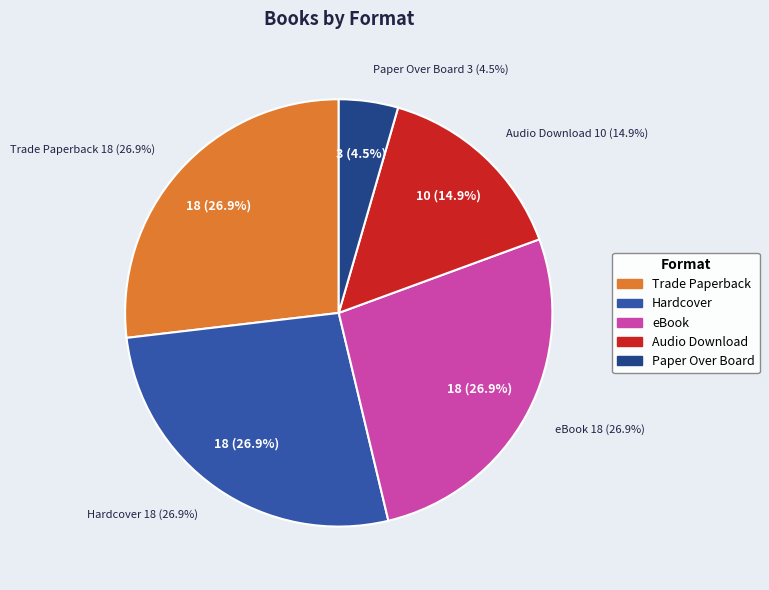

Rank the categories by value from lowest to highest.

Paper Over Board, Audio Download, Trade Paperback, Hardcover, eBook